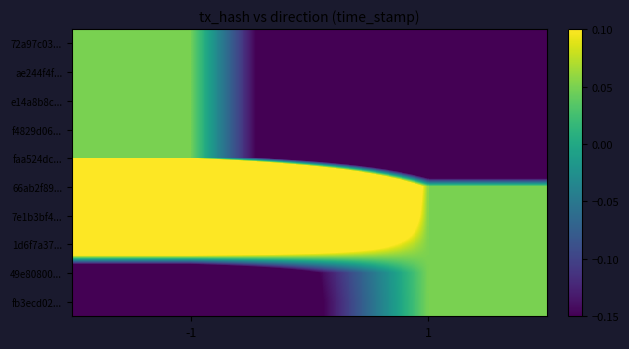

How many categories are shown in the chart?

2